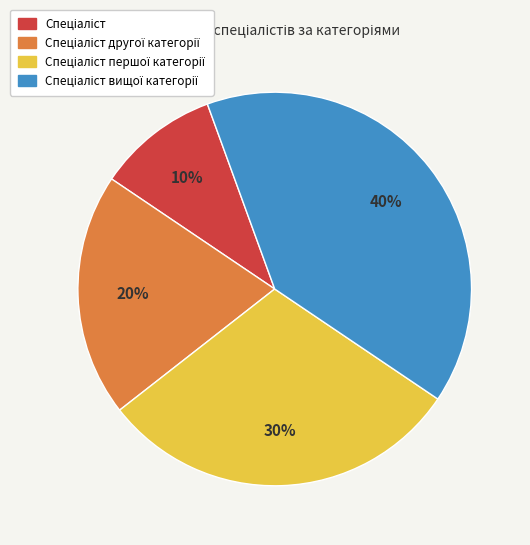

Does any single category account for the majority?

No